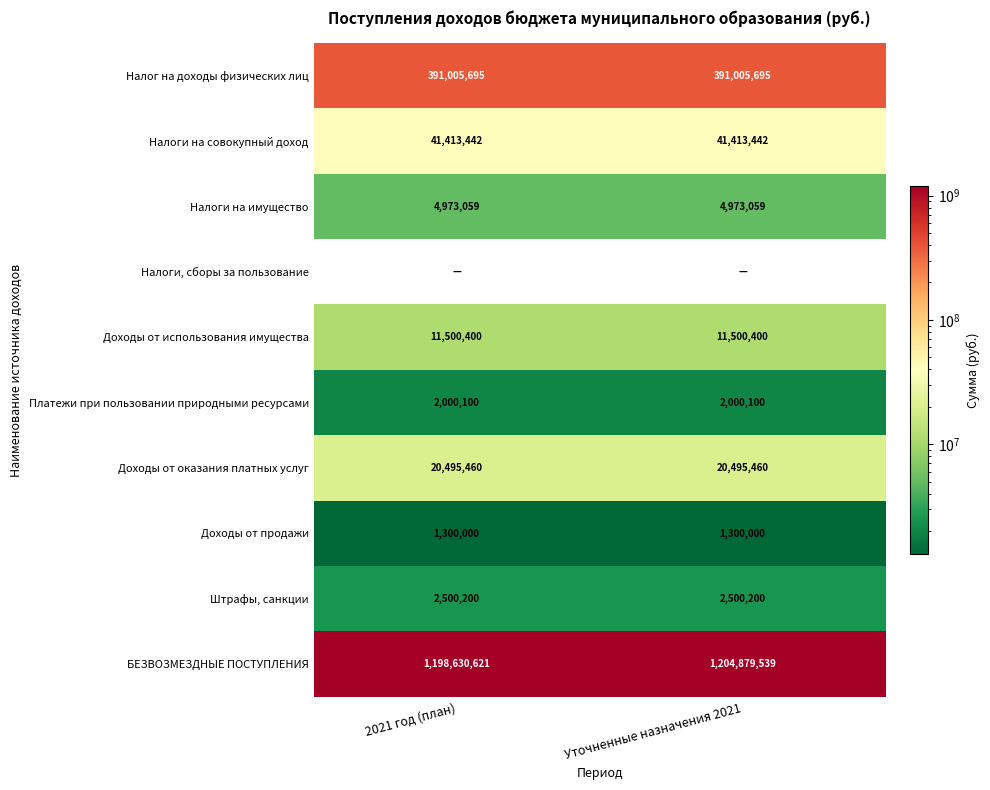

What is the lowest value of the Налог на доходы физических лиц series?

391005695